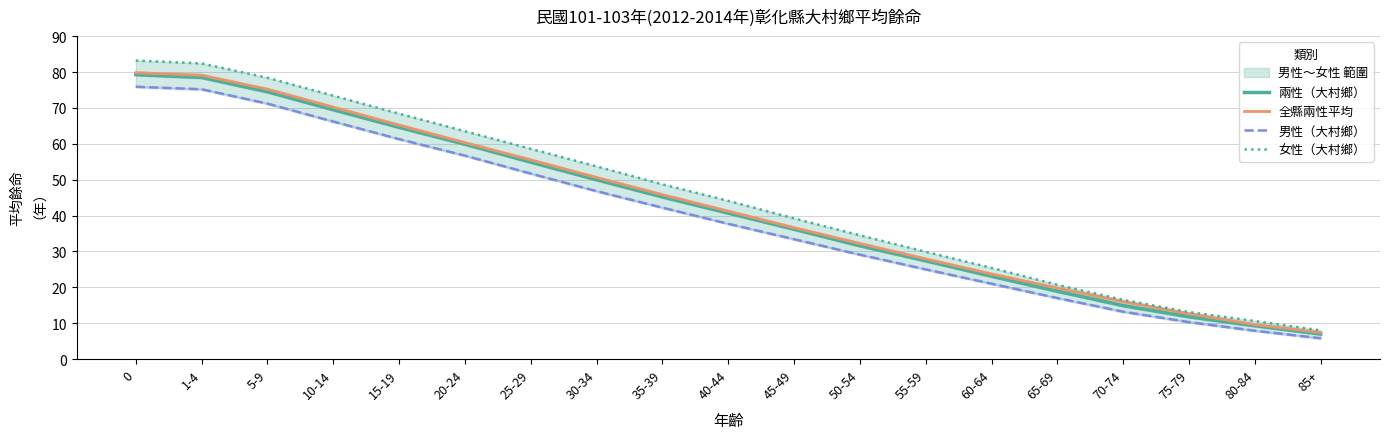

What is the value of the 全縣兩性平均 point at the 18th from the left?

9.6